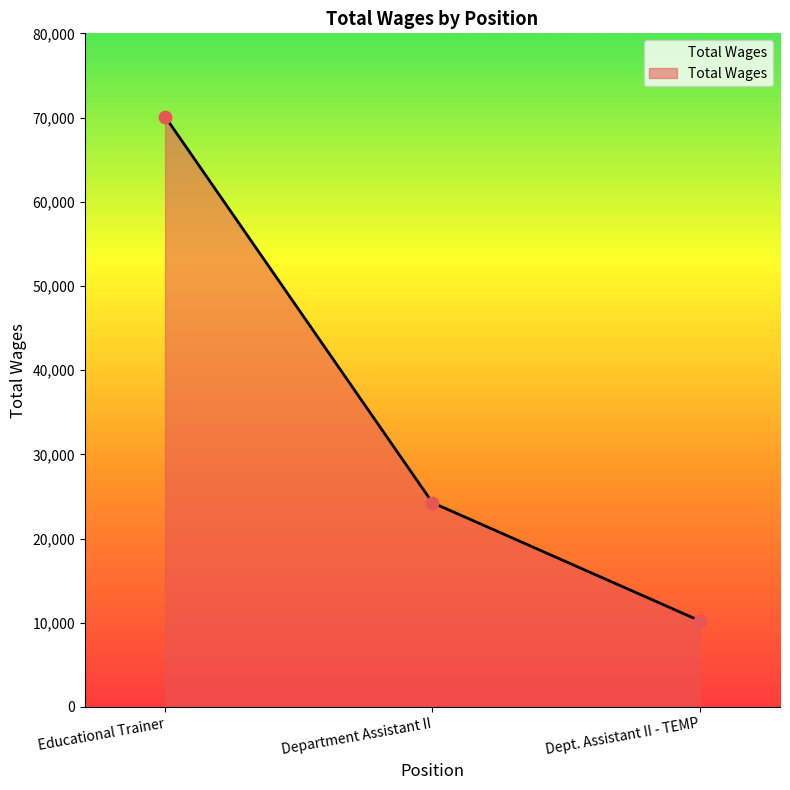

Approximately how many times larger is the value at Educational Trainer compared to Dept. Assistant II - TEMP?

6.9